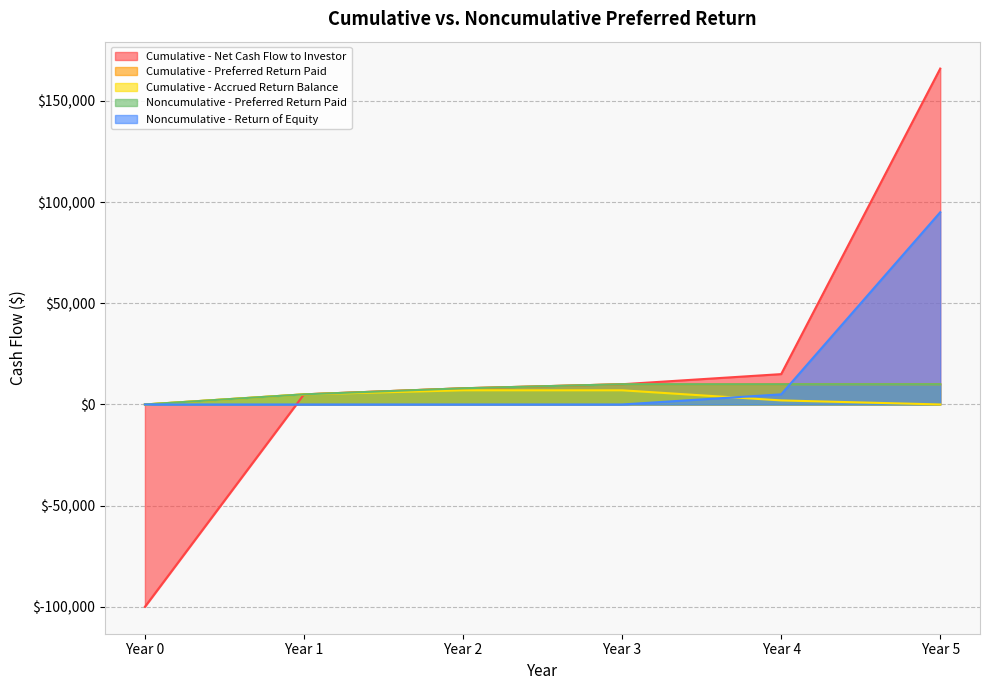

What is the maximum value for Noncumulative - Preferred Return Paid?

10000